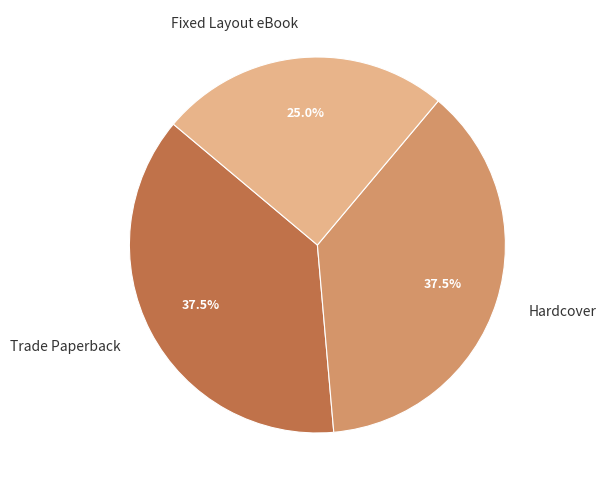

What is the smallest slice in the pie chart?

Fixed Layout eBook